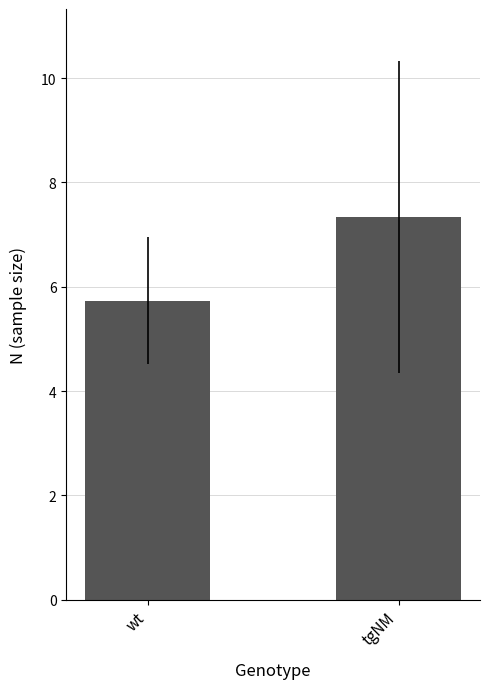

What is the sum of the values at wt and tgNM?

13.1